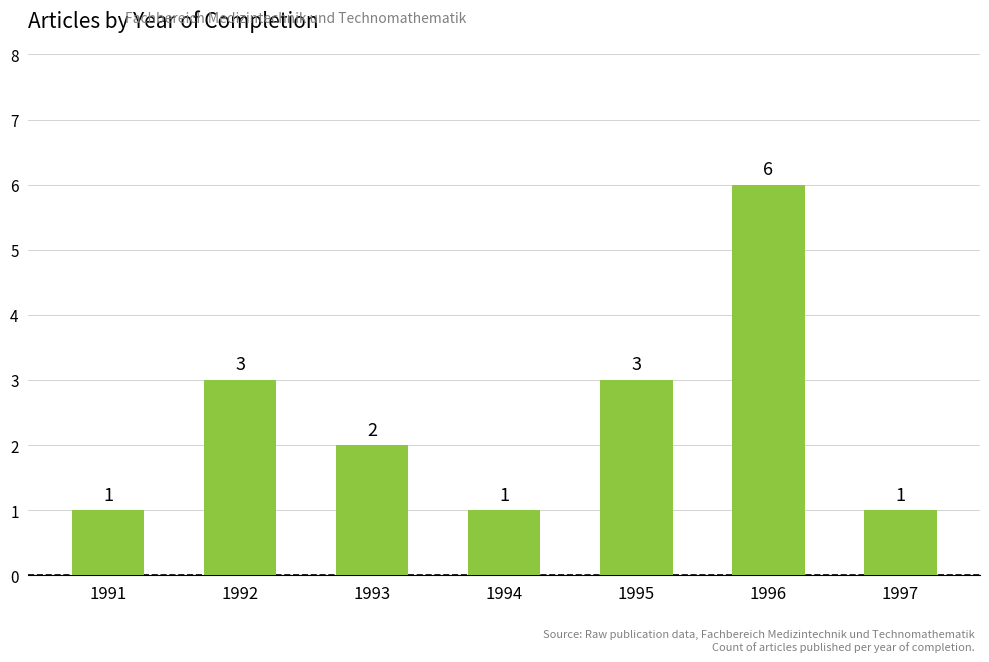

Approximately how many times larger is the value at 1997 compared to 1995?

0.3